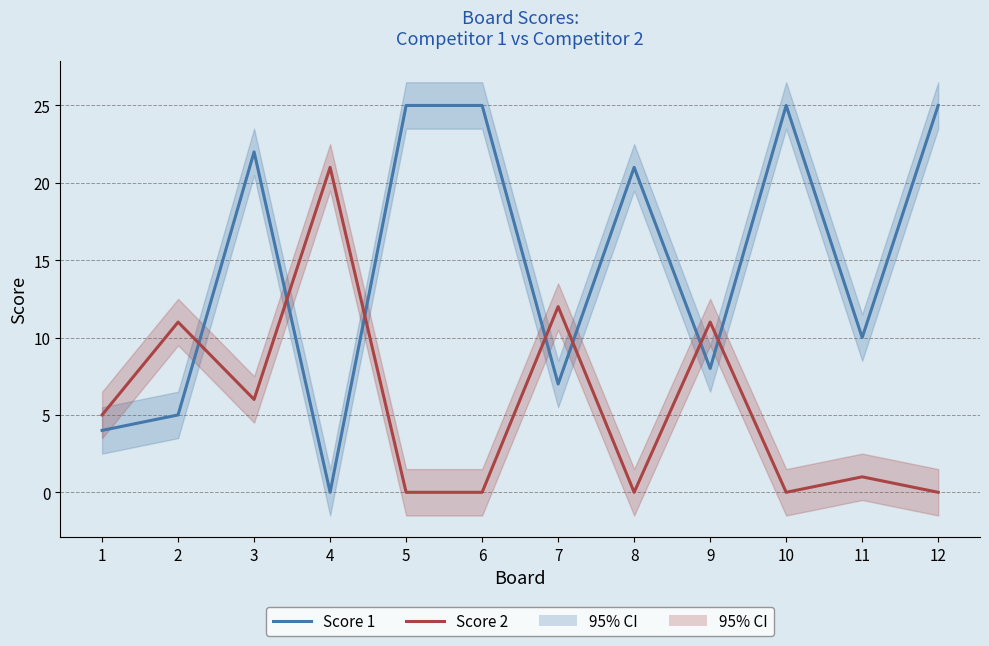

After their last crossing, which series has the higher values: Score 1 or Score 2?

Score 1